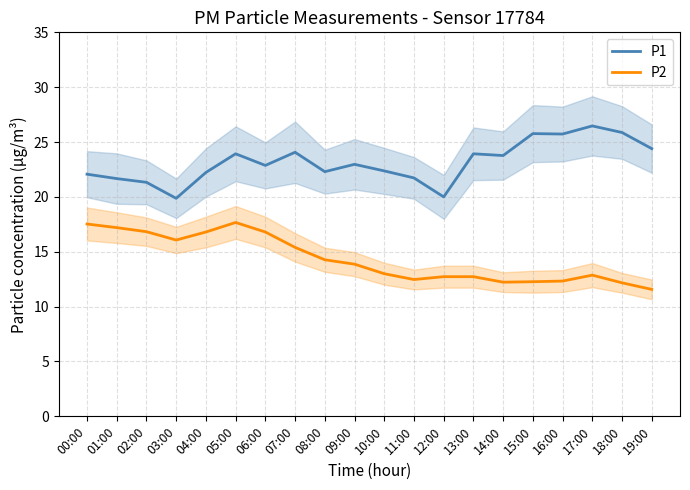

What position from the left is 19:00?

20